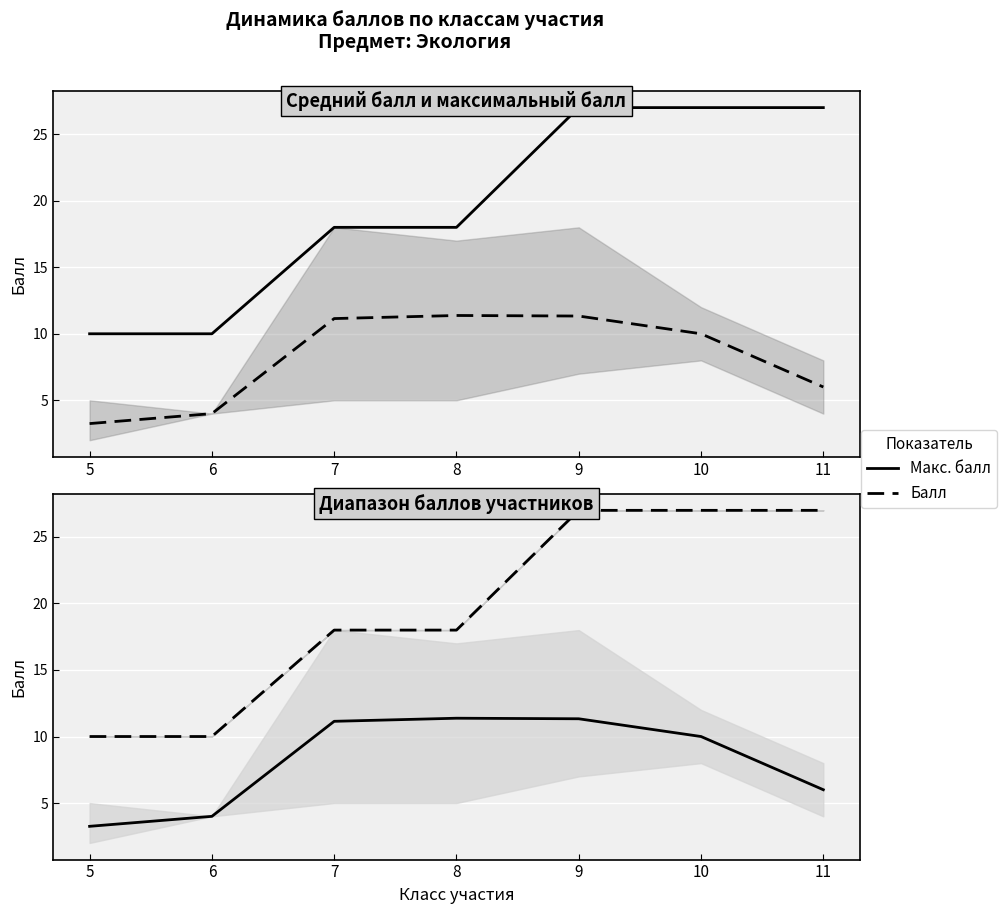

How many data points does each series have?

7